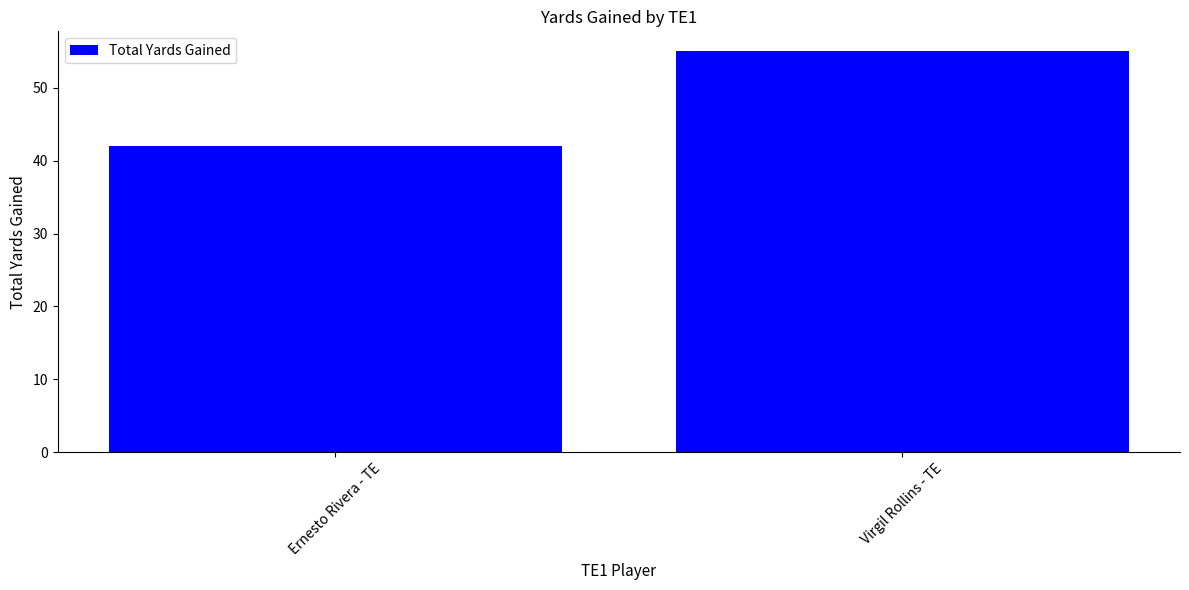

What is the label of the 1st bar from the left?

Ernesto Rivera - TE